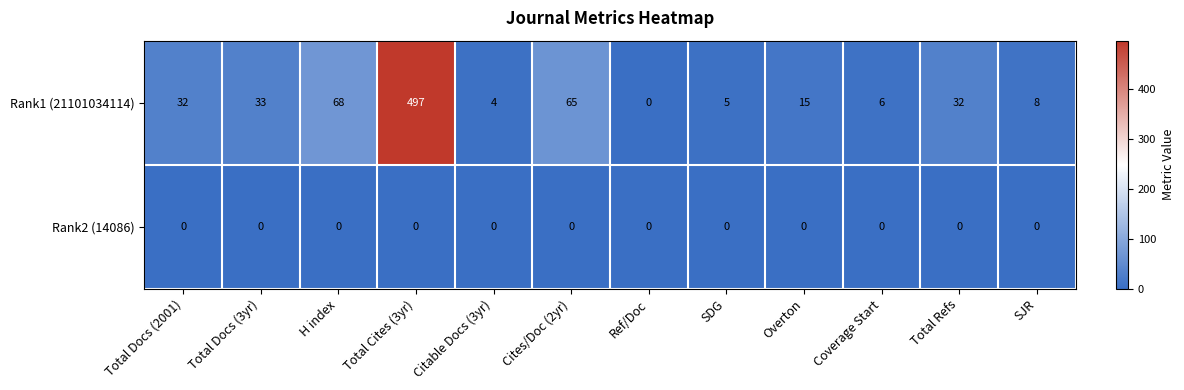

Is it true that Rank2 (14086) equals 0 at H index?

True